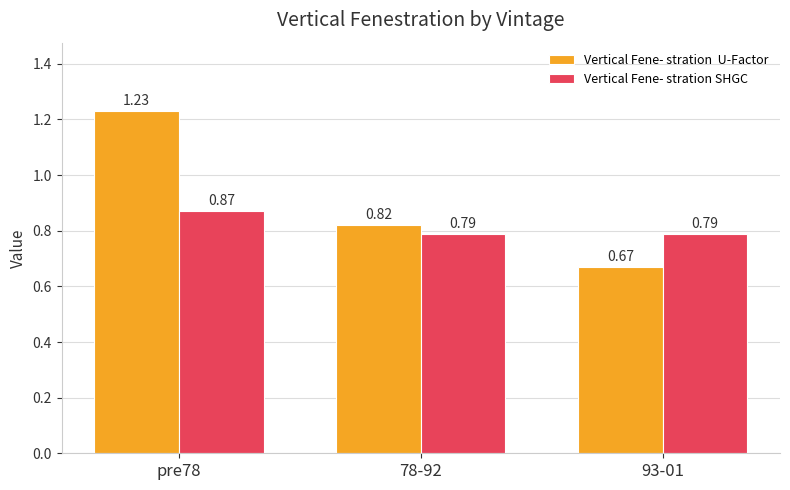

What is the total value across all series at pre78?

2.1